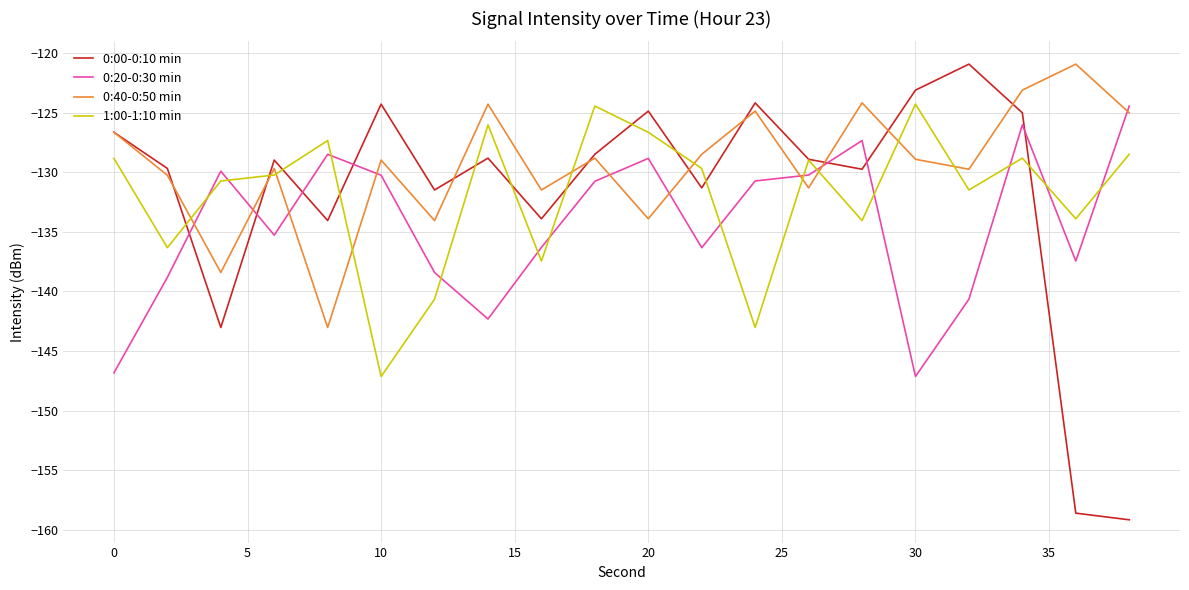

What is the maximum value for 1:00-1:10 min?

-124.3